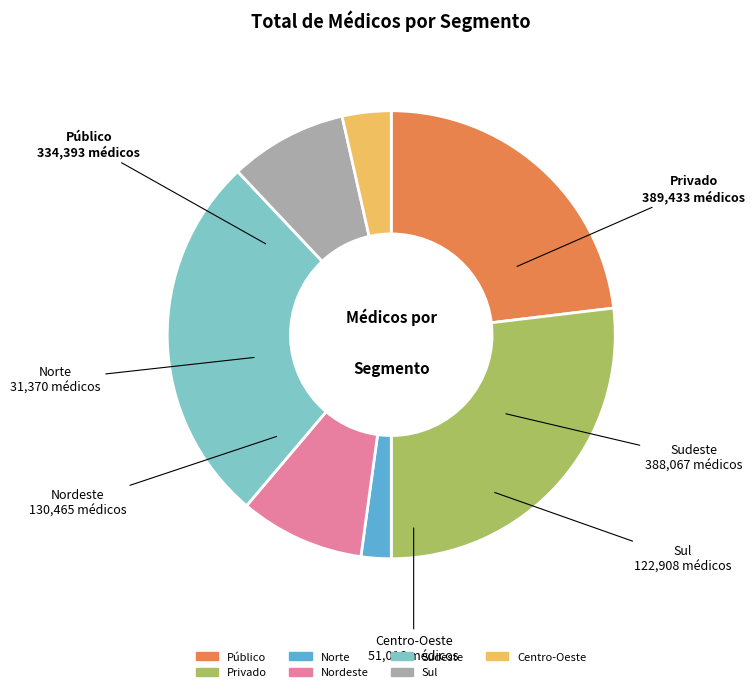

Which has a higher value, Centro-Oeste or Privado?

Privado